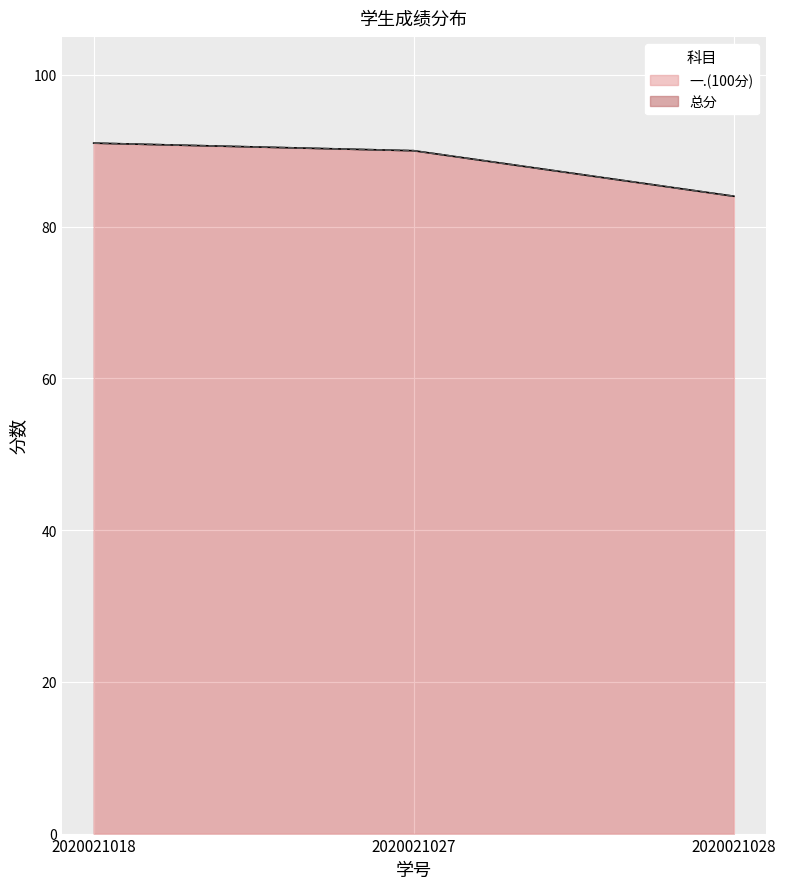

What is the total value across all series at 2020021027?

180